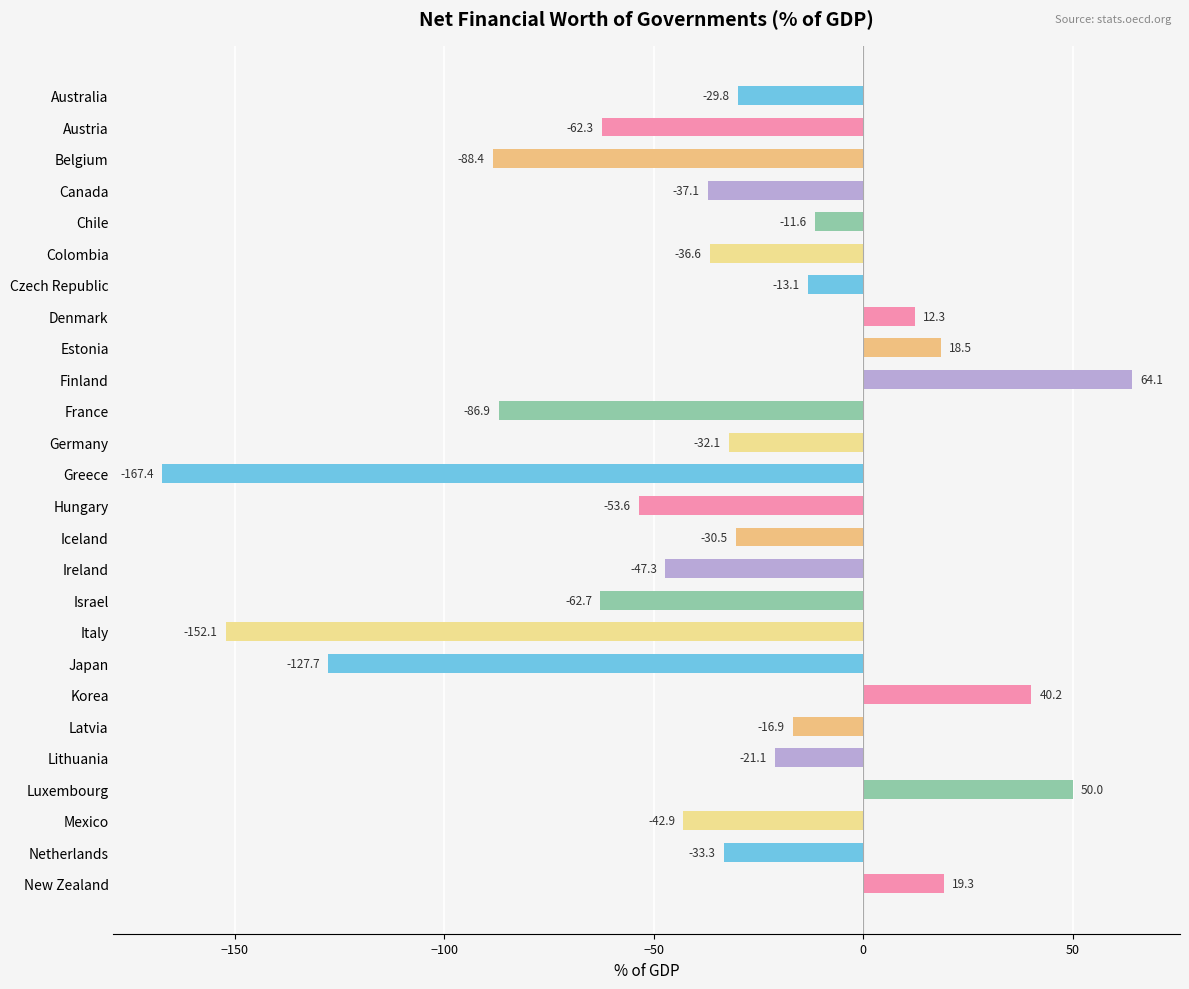

The value at Korea is 65.4. True or false?

False